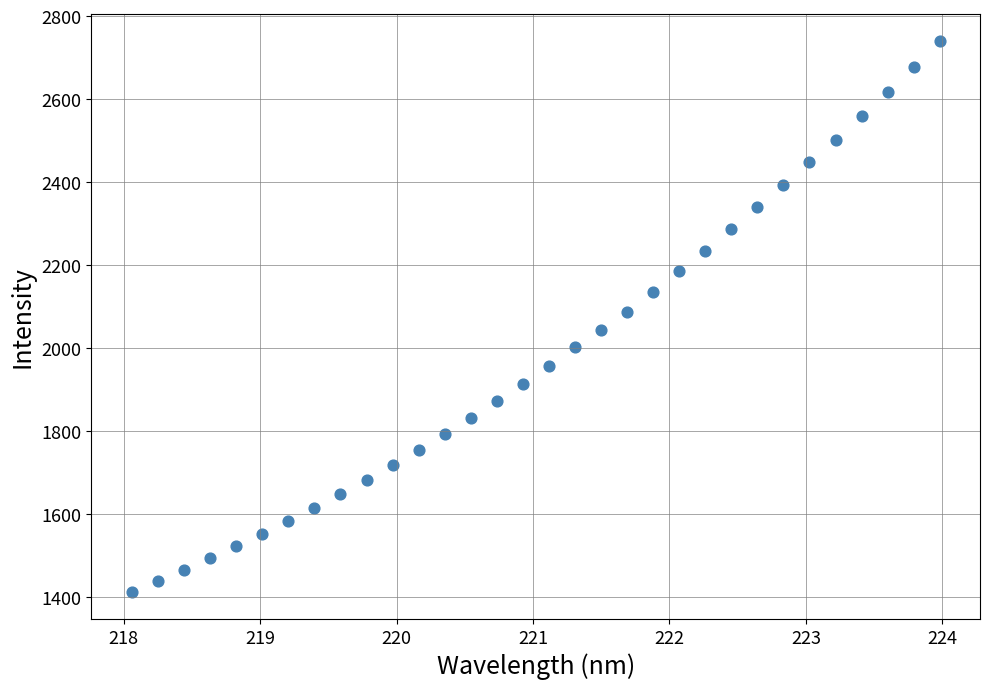

What is the range of X values (max minus min)?

5.9